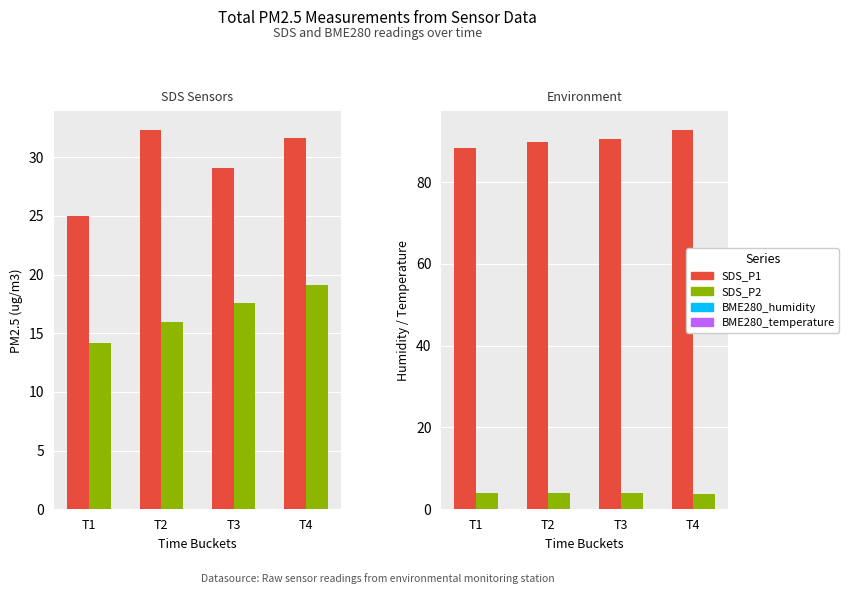

List the series in order of their peak value, lowest first.

SDS_P2, SDS_P1